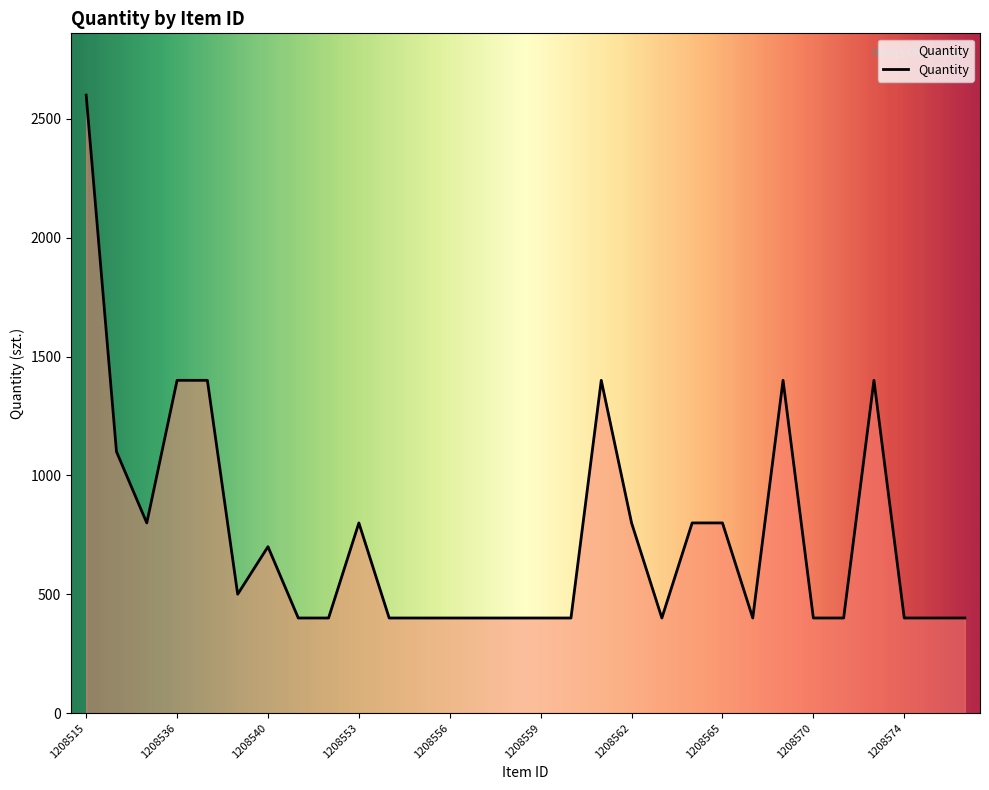

What is the difference between the maximum and minimum values?

2200